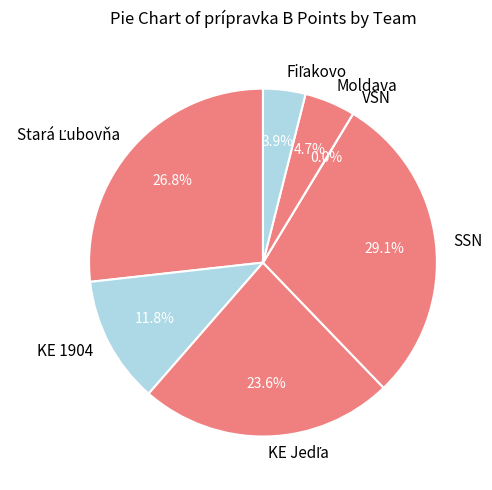

Which category has the smallest portion of the pie?

VSN